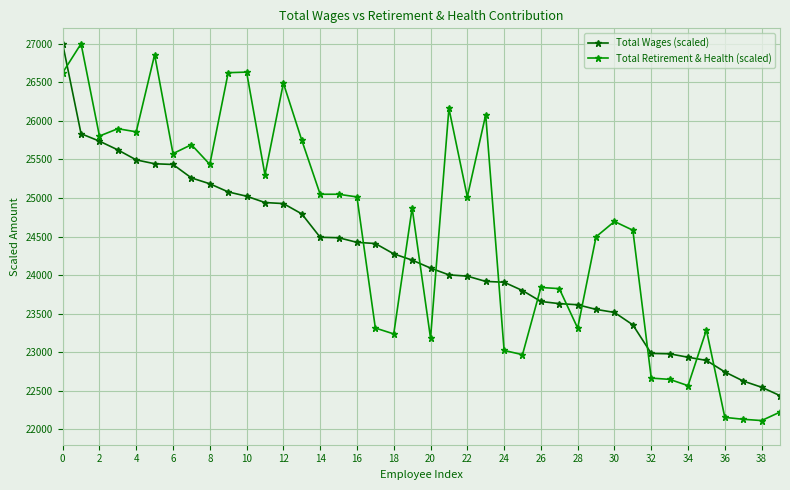

How many lines are shown in the chart?

2